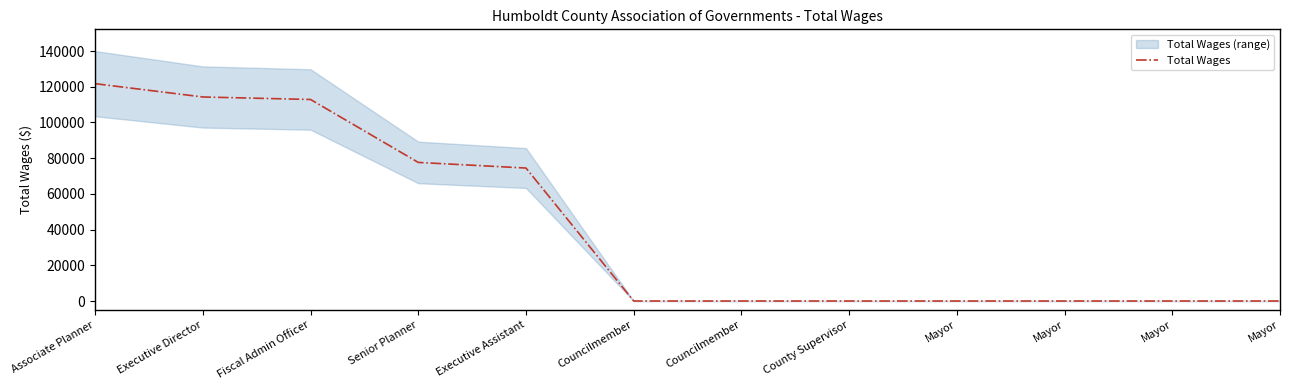

Reading left to right, list all the values displayed in this chart.

Associate Planner=121739	Executive Director=114281	Fiscal Admin Officer=112881	Senior Planner=77625	Executive Assistant=74476	Councilmember=0	Councilmember=0	County Supervisor=0	Mayor=0	Mayor=0	Mayor=0	Mayor=0